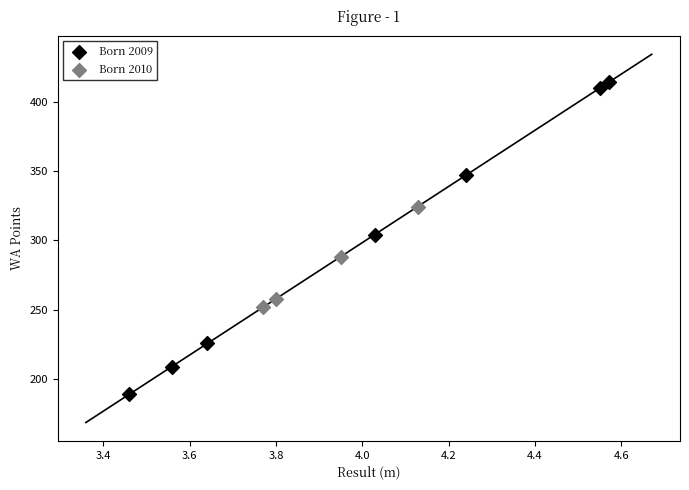

Which series contains the lowest Y value?

Born 2009